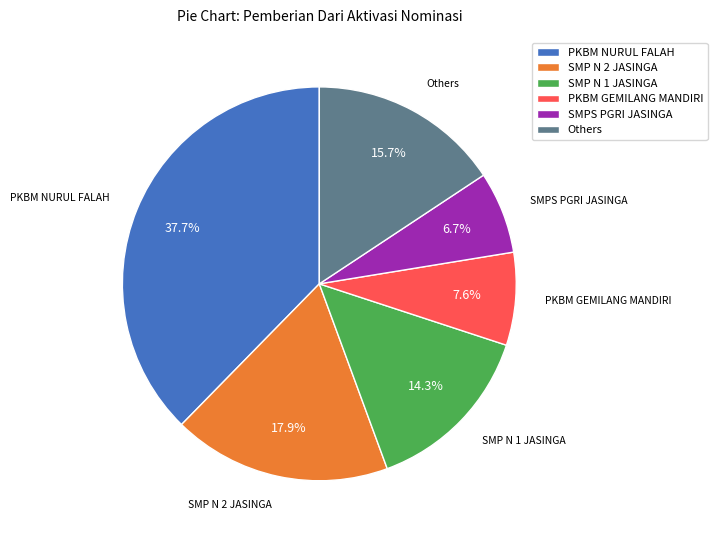

To the nearest percent, what is the difference between the largest and smallest slice percentages?

31%